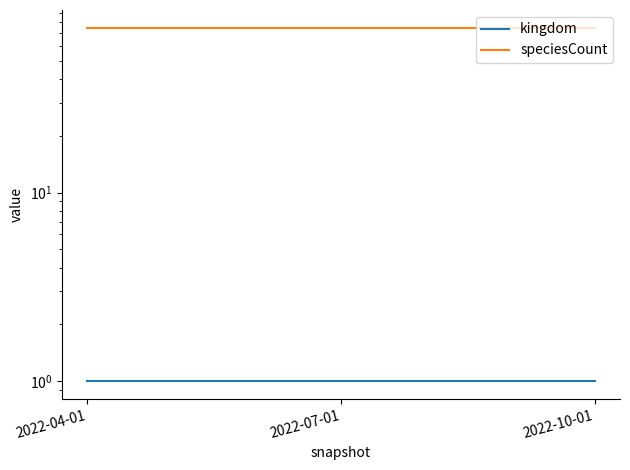

Reading left to right, what are all the values shown in this chart?

kingdom: 2022-04-01=1	2022-07-01=1	2022-10-01=1
speciesCount: 2022-04-01=75	2022-07-01=75	2022-10-01=75